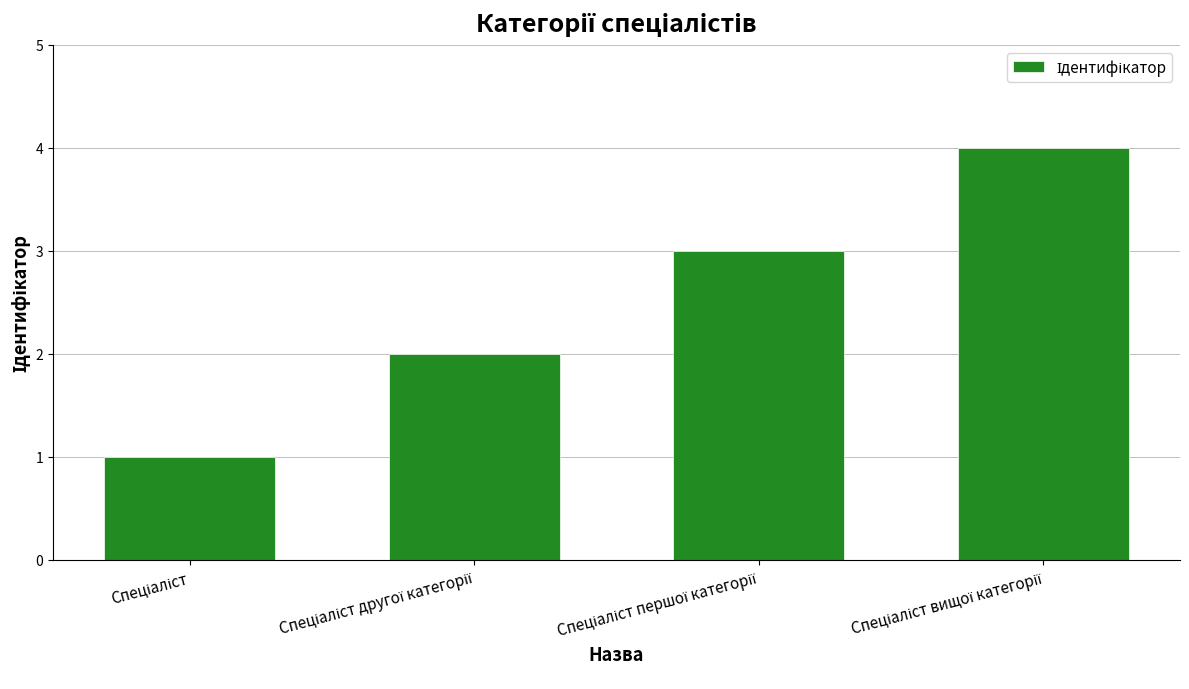

What is the sum of all values?

10